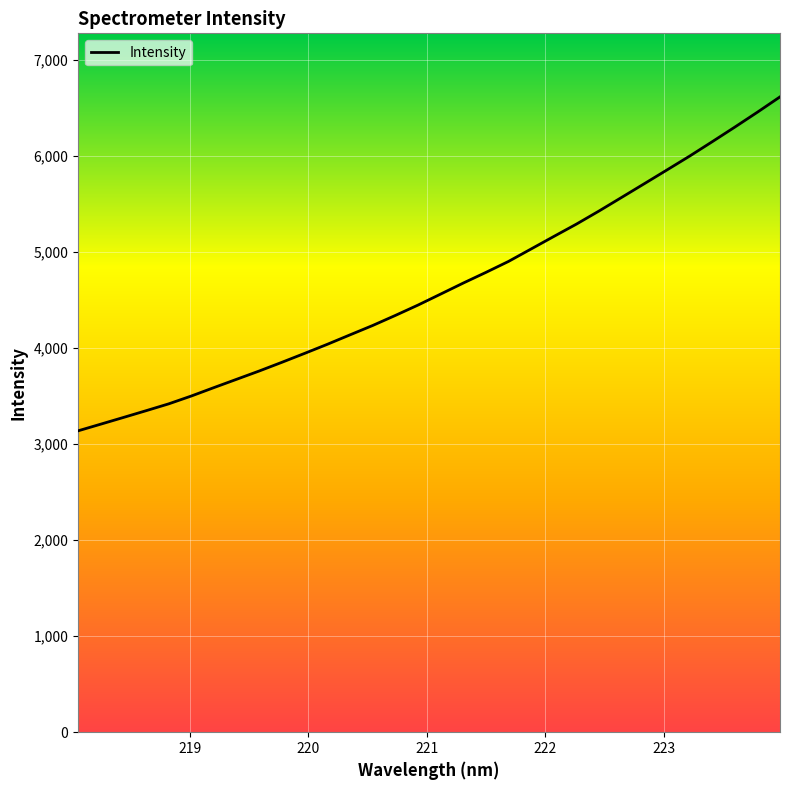

What is the difference between the maximum and minimum values?

3475.5